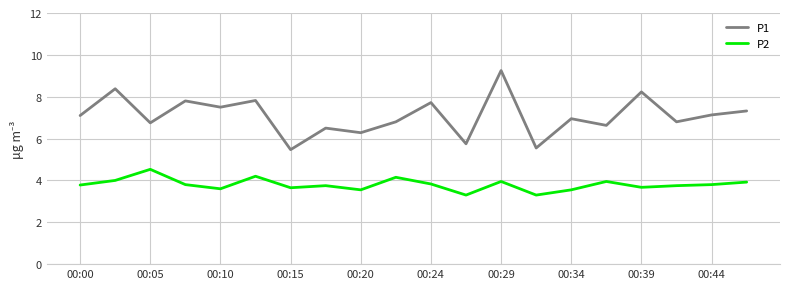

List the series in order of their peak value, lowest first.

P2, P1